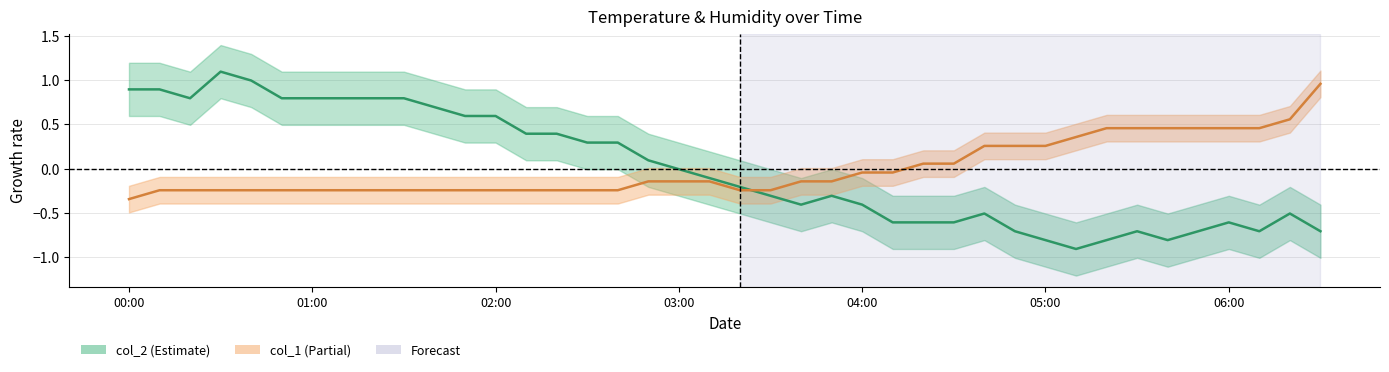

Which series has the largest total across all categories?

col_2